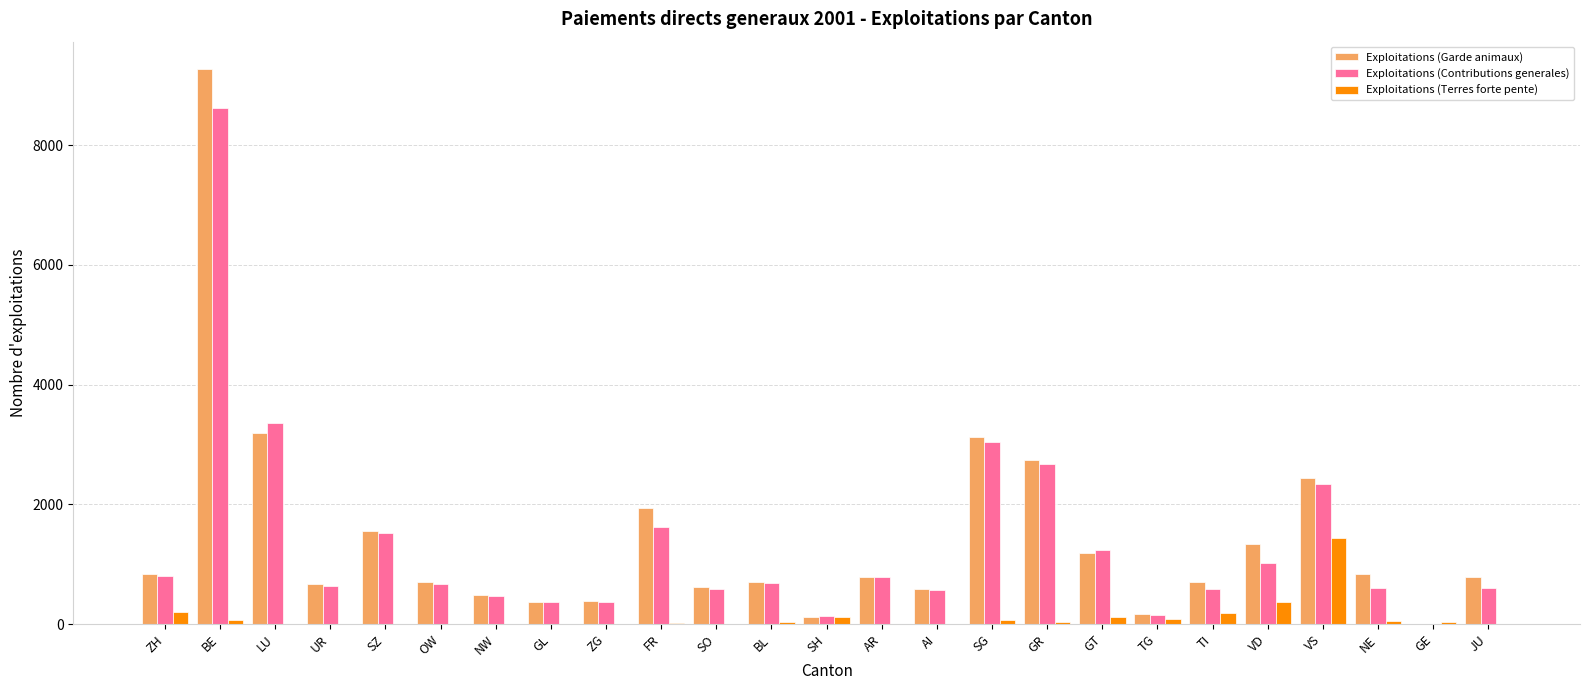

Between ZG and VD, which series saw the biggest shift?

Exploitations (Garde animaux)